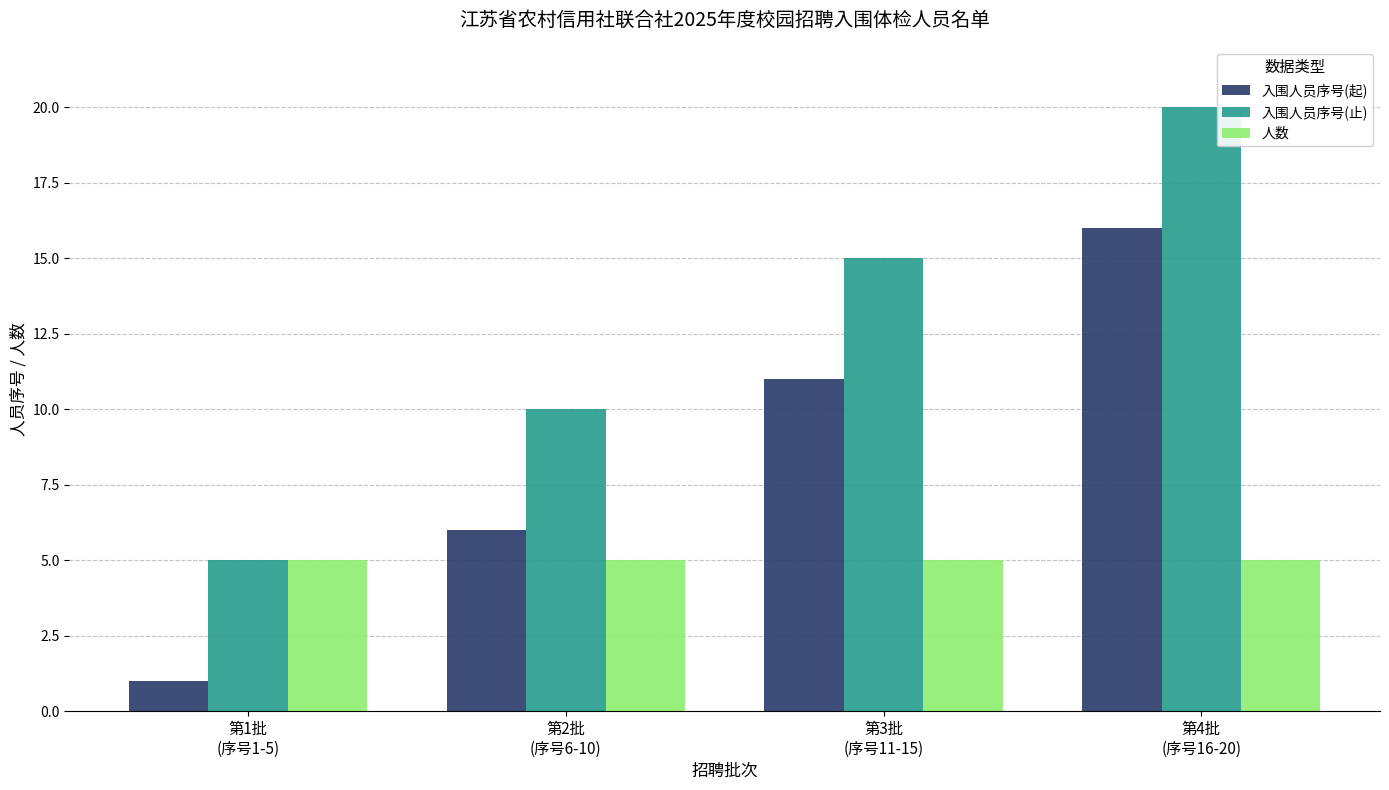

What is the sum of all 入围人员序号(起) values?

34